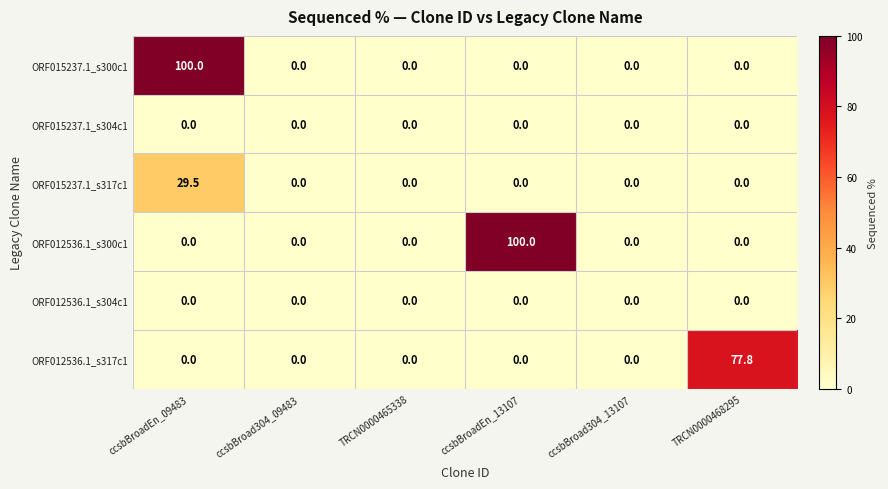

The ORF012536.1_s300c1 series shows -65.2 at ccsbBroad304_13107. True or false?

False